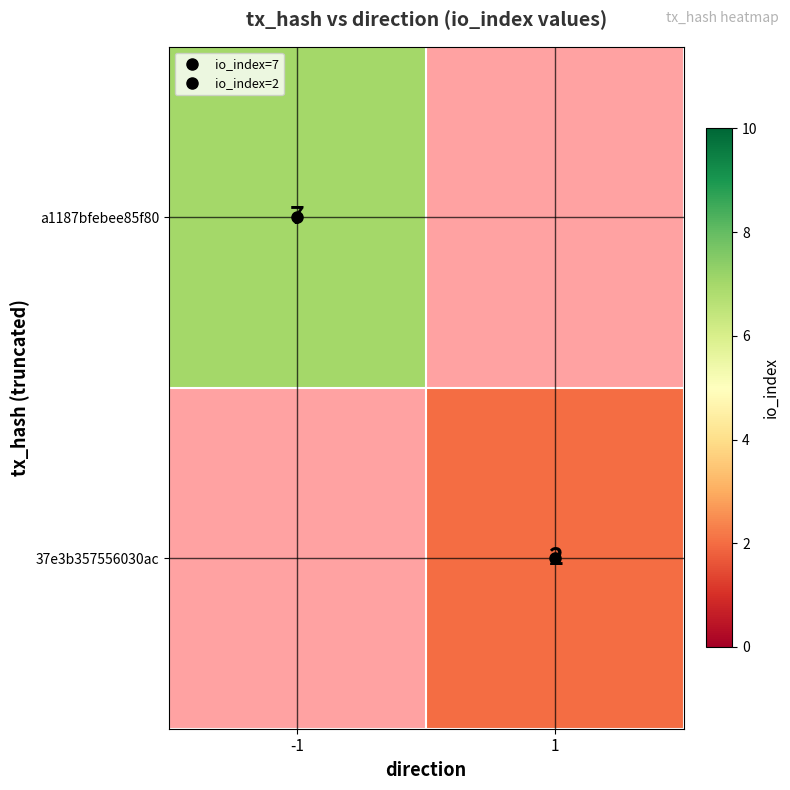

What value does the a1187bfebee85f80 series have at -1?

7.0